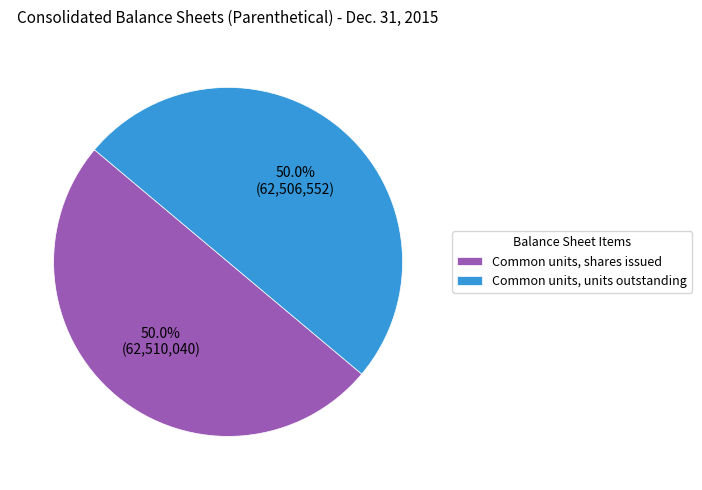

Combined, what portion of the pie is Common units, shares issued and Common units, units outstanding?

100.0%